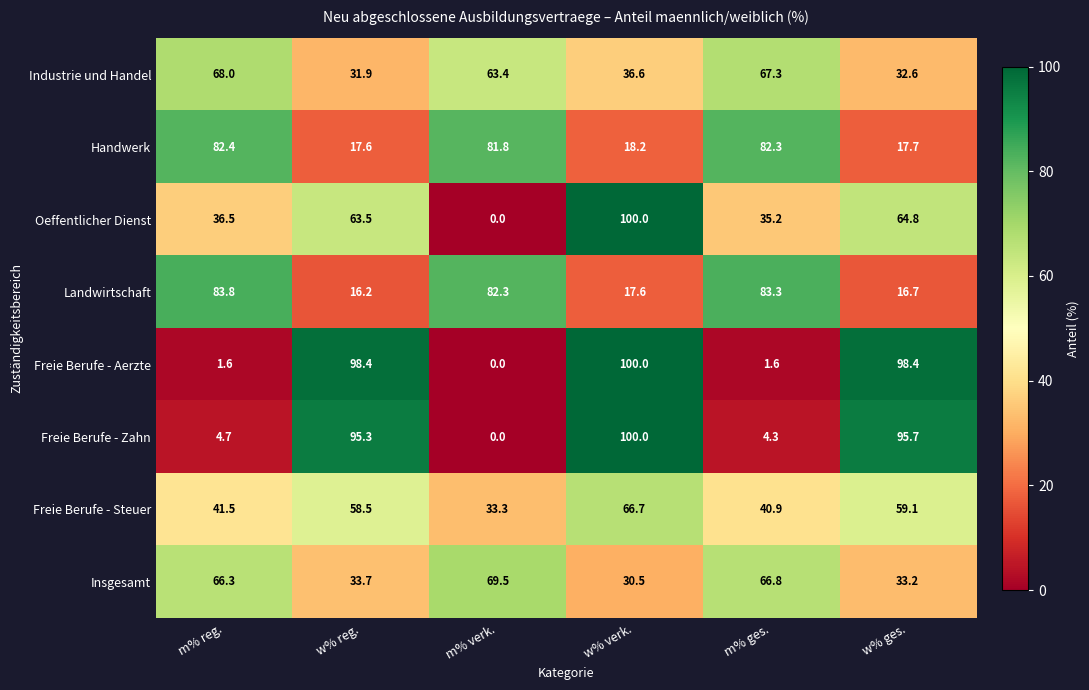

What is the spread (max minus min) of values at w% reg.?

82.2